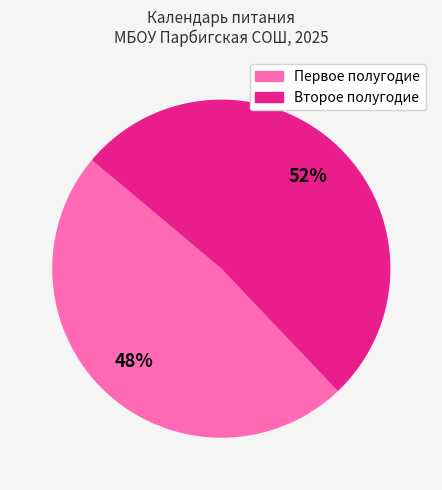

Is there a majority slice in this chart?

Yes